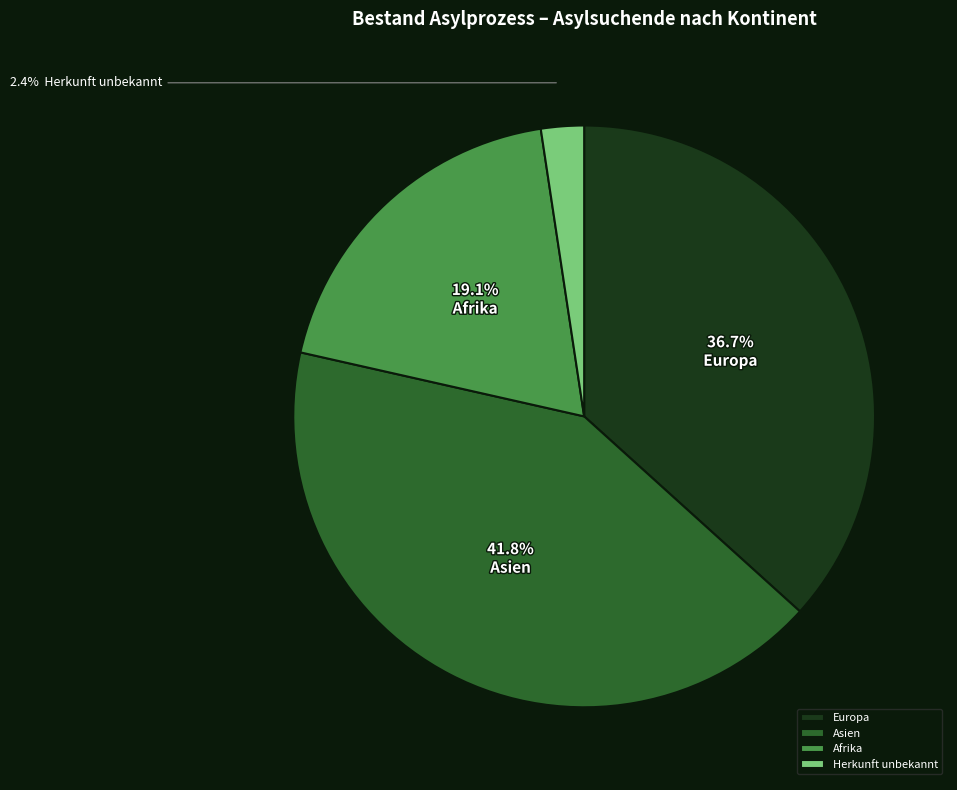

How many slices are in this pie chart?

4